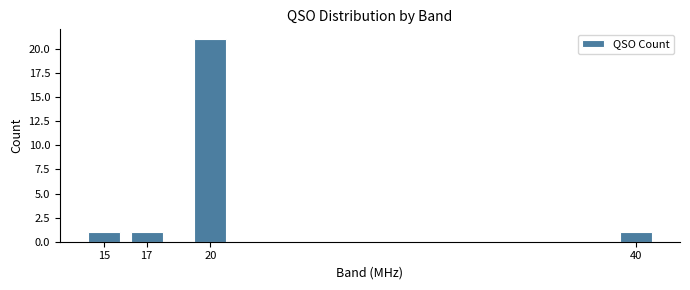

Reading right to left, extract all data points from this chart.

1	21	1	1